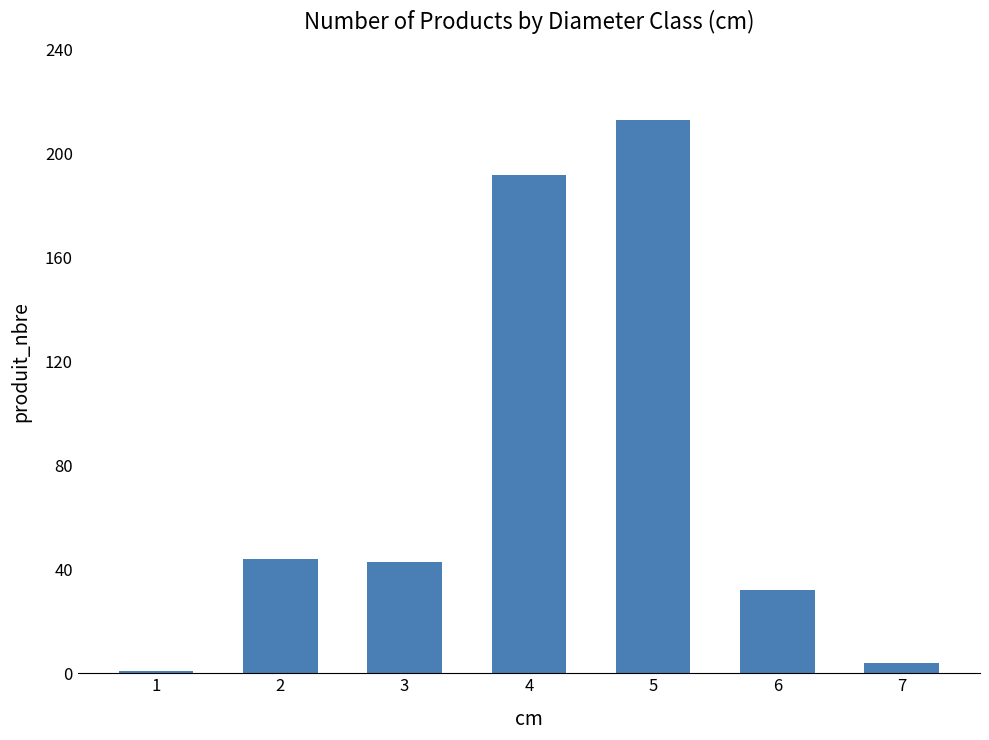

Which category has the highest value across all series?

5